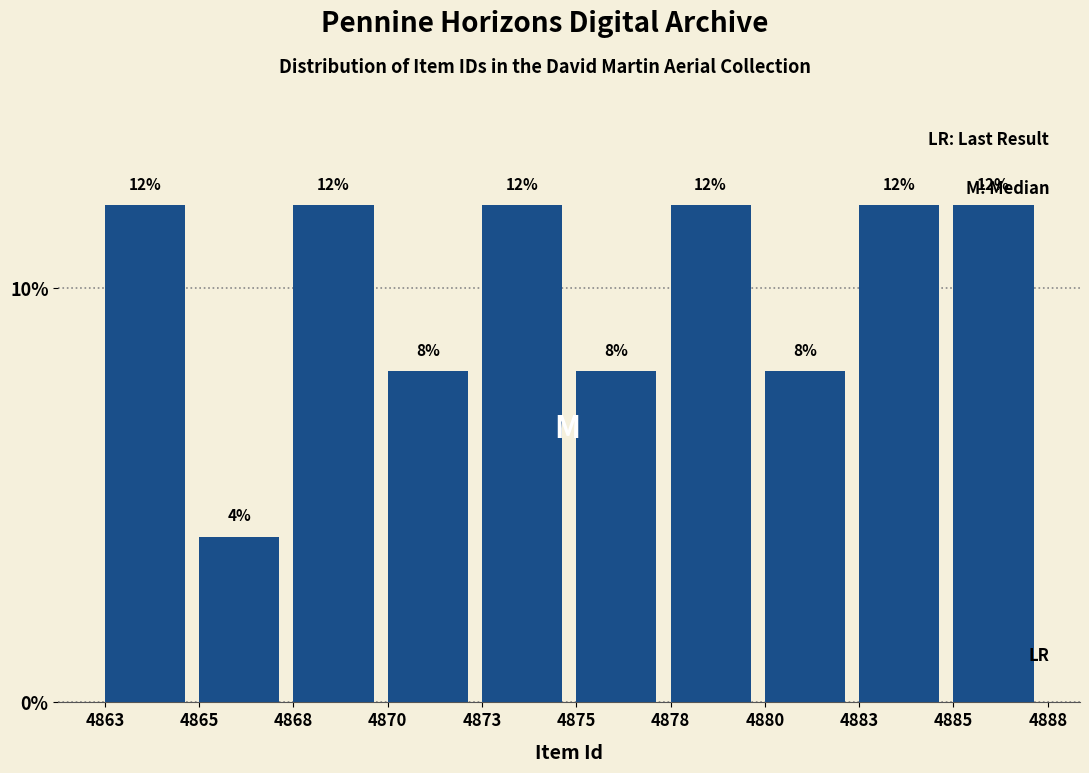

Reading left to right, what are all the values shown in this chart?

12	4	12	8	12	8	12	8	12	12